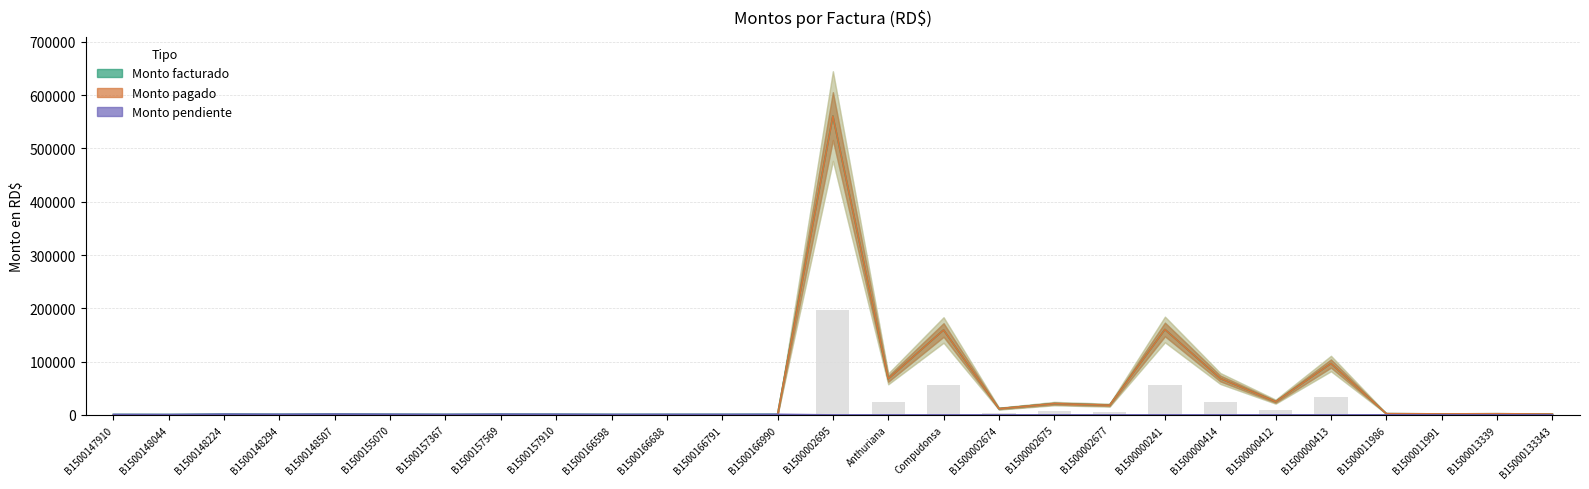

Are the bars grouped side by side (vs. stacked)?

Yes